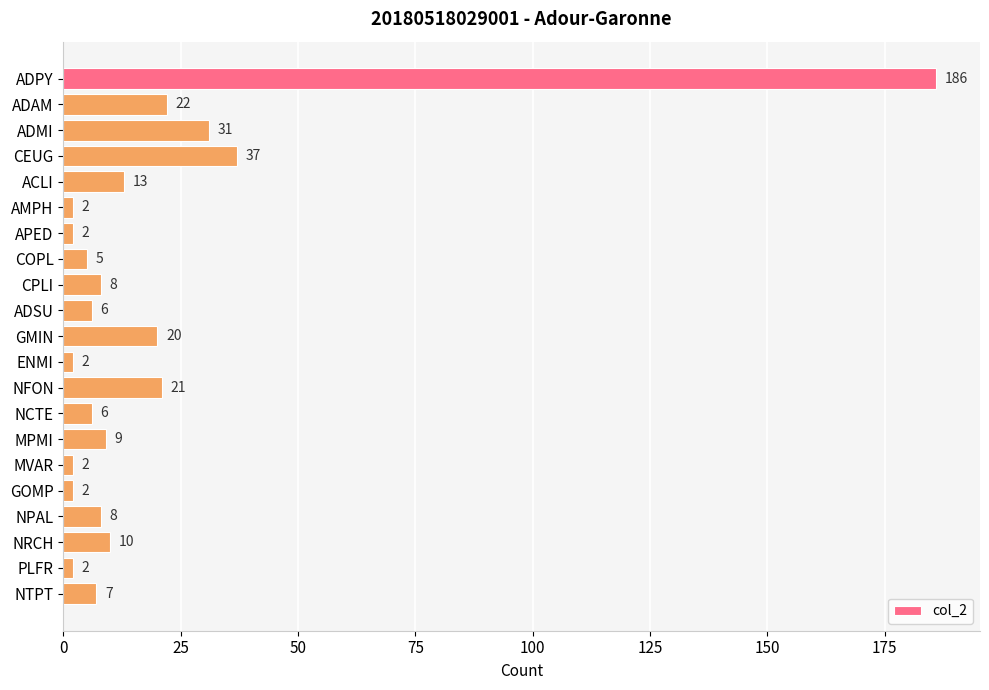

Reading top to bottom, extract all data points from this chart.

ADPY=186	ADAM=22	ADMI=31	CEUG=37	ACLI=13	AMPH=2	APED=2	COPL=5	CPLI=8	ADSU=6	GMIN=20	ENMI=2	NFON=21	NCTE=6	MPMI=9	MVAR=2	GOMP=2	NPAL=8	NRCH=10	PLFR=2	NTPT=7